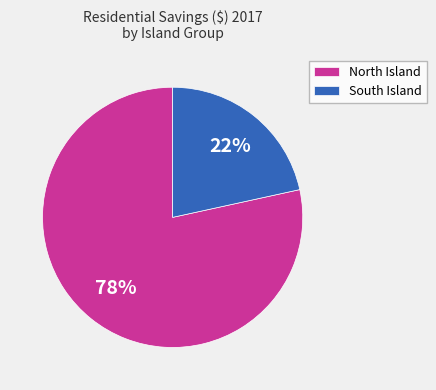

What is the smallest slice in the pie chart?

South Island